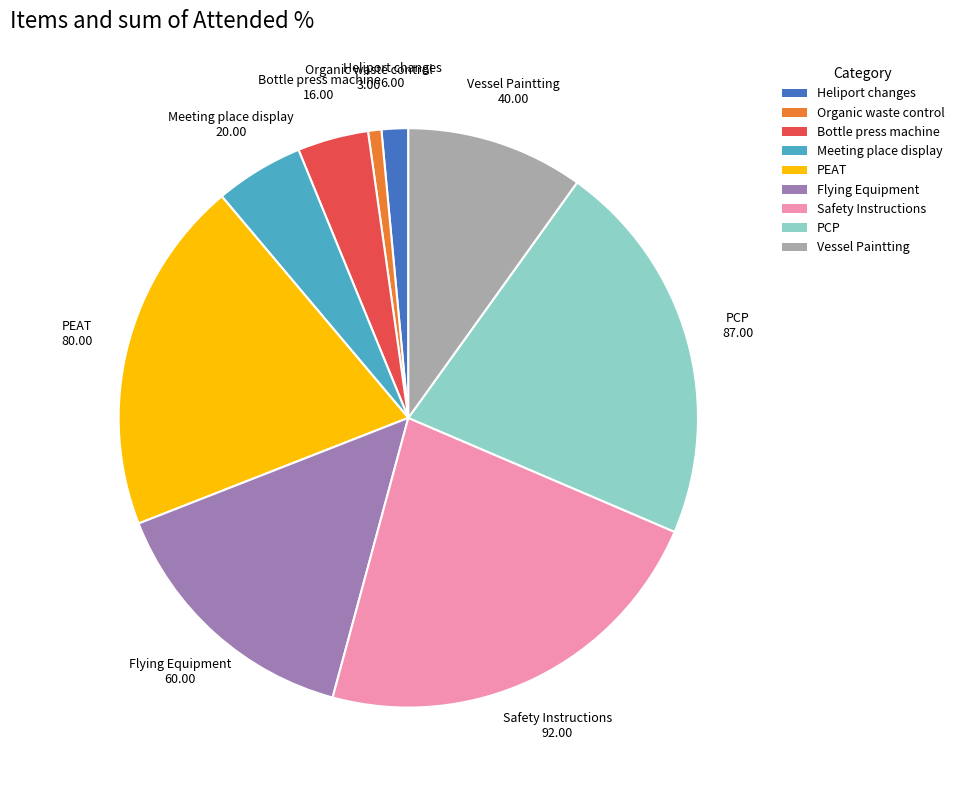

Which category has the smallest portion of the pie?

Organic waste control